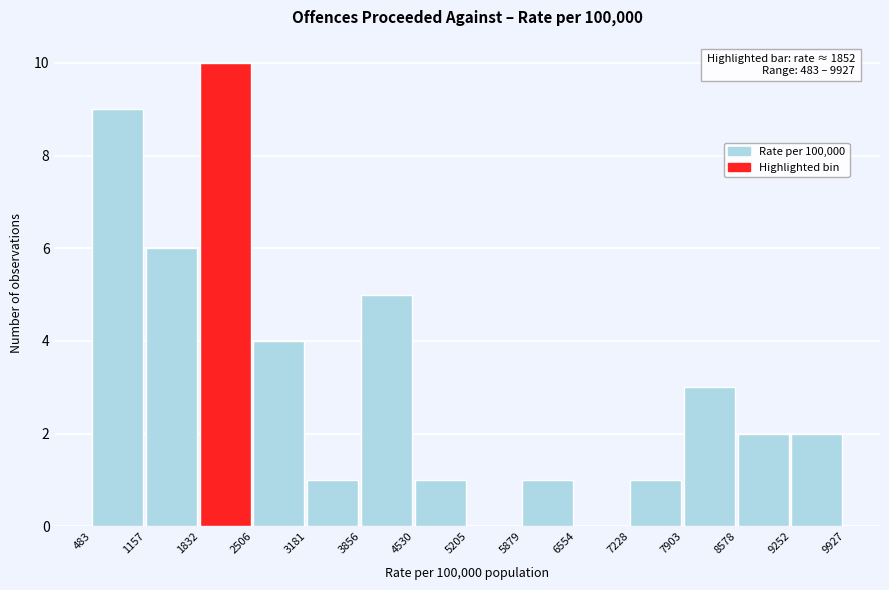

Which range on the x-axis has the tallest bar?

1832 to 2506